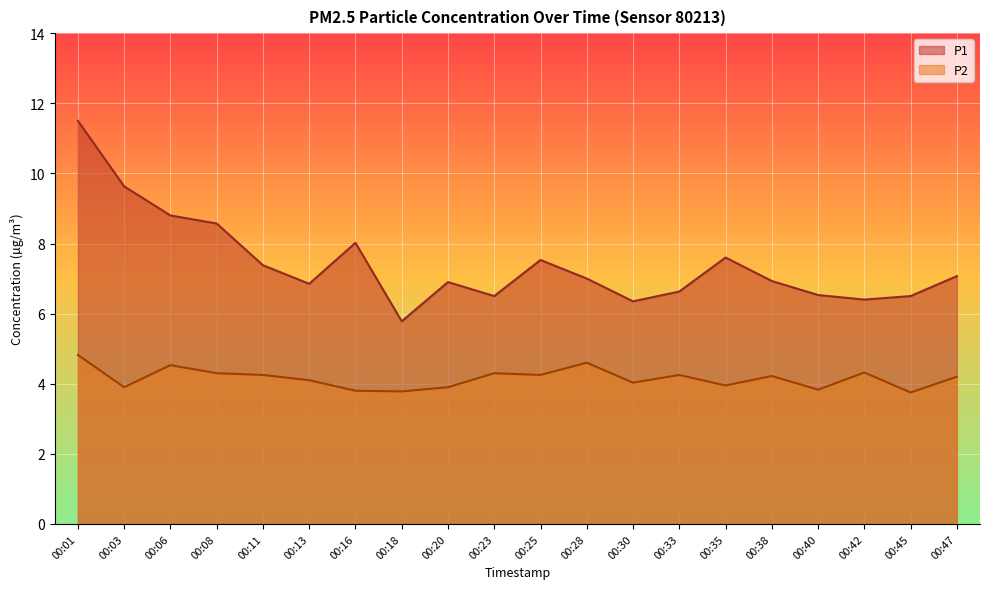

Which series has the widest spread of values?

P1